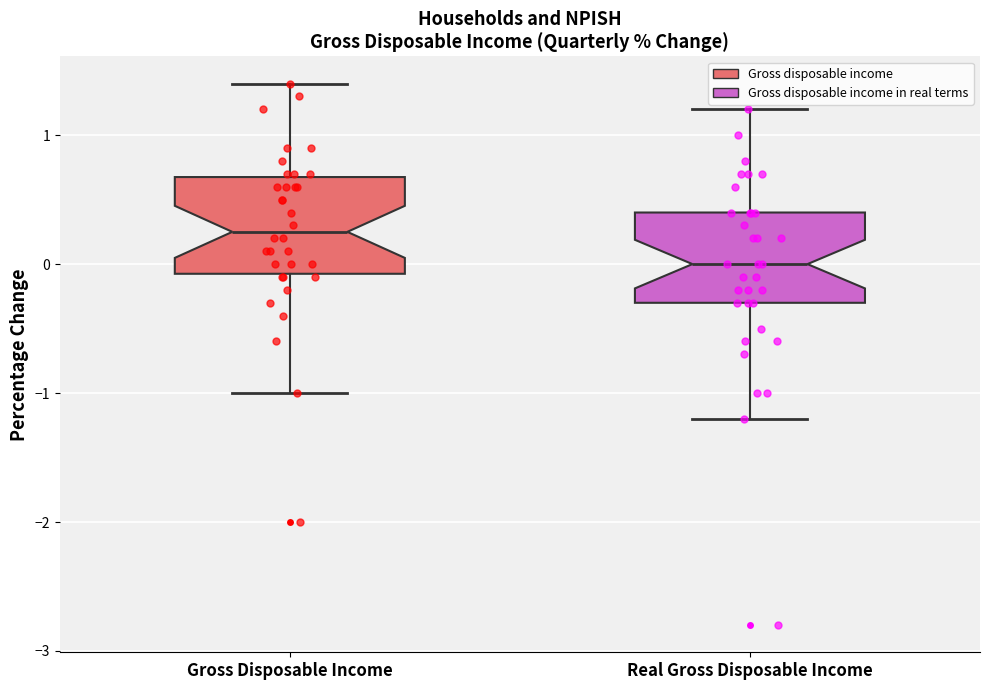

Reading left to right, read every box against the y-axis: the position of its median line, the range the box covers, and the ends of its whiskers. The values are not printed on the chart, so give them approximately, as read against the axis.

Gross Disposable Income: median 0.3, box -0.1 to 0.7, whiskers -1.0 to 1.4
Real Gross Disposable Income: median 0.0, box -0.3 to 0.4, whiskers -1.2 to 1.2